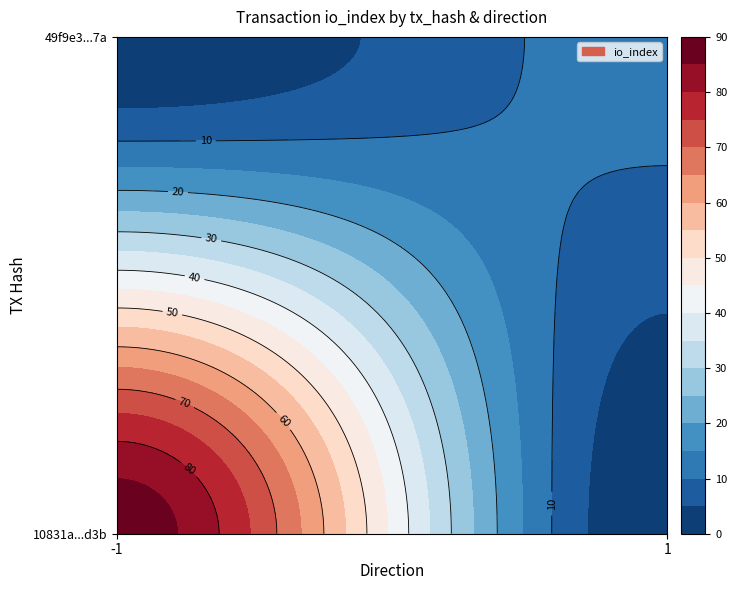

Reading right to left, transcribe all the data shown in this chart.

10831a025f4947ce31cab94e3ab6bef9fa29d3b: 88	-1
49f9e37d4e21848d285735eb7eba94695176e7a: 12	1